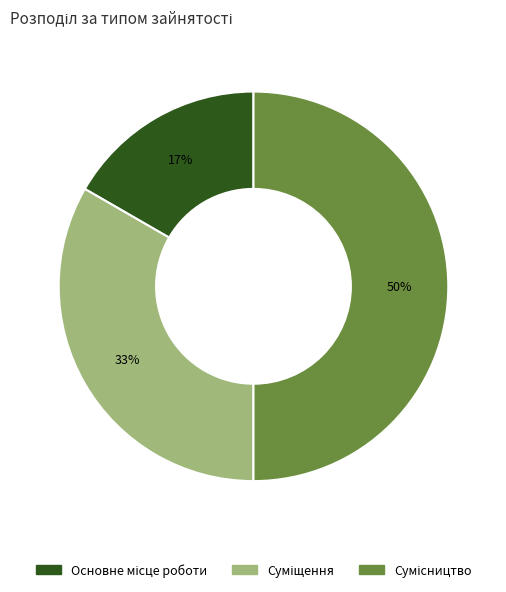

To the nearest percent, what is the difference between the largest and smallest slice percentages?

33%